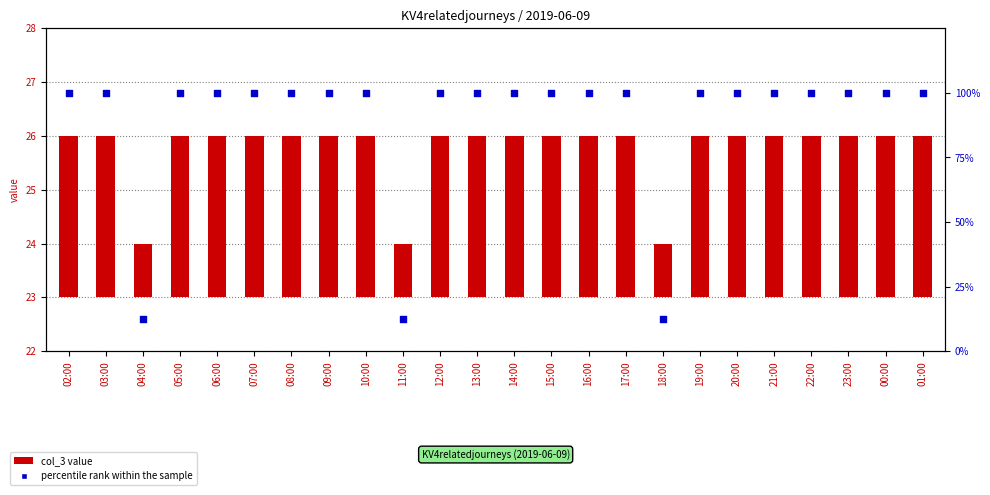

At which category is the sum across all series the highest?

02:00